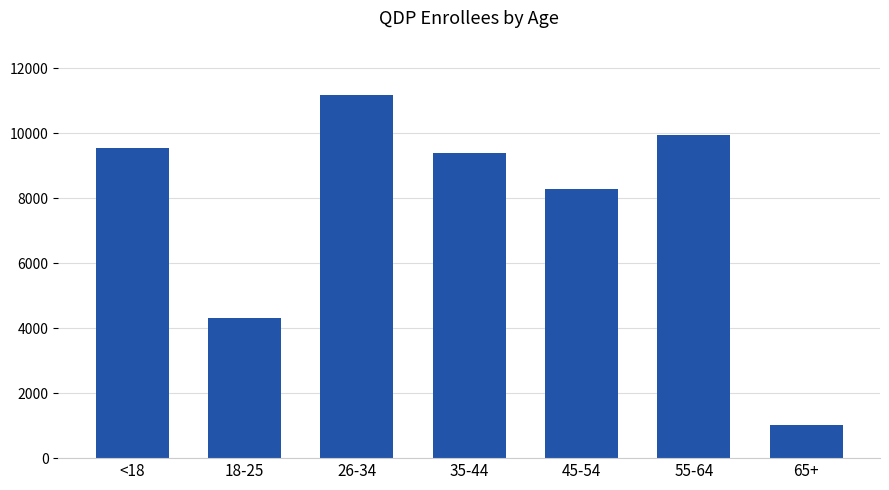

The value at 26-34 is 11167. True or false?

True